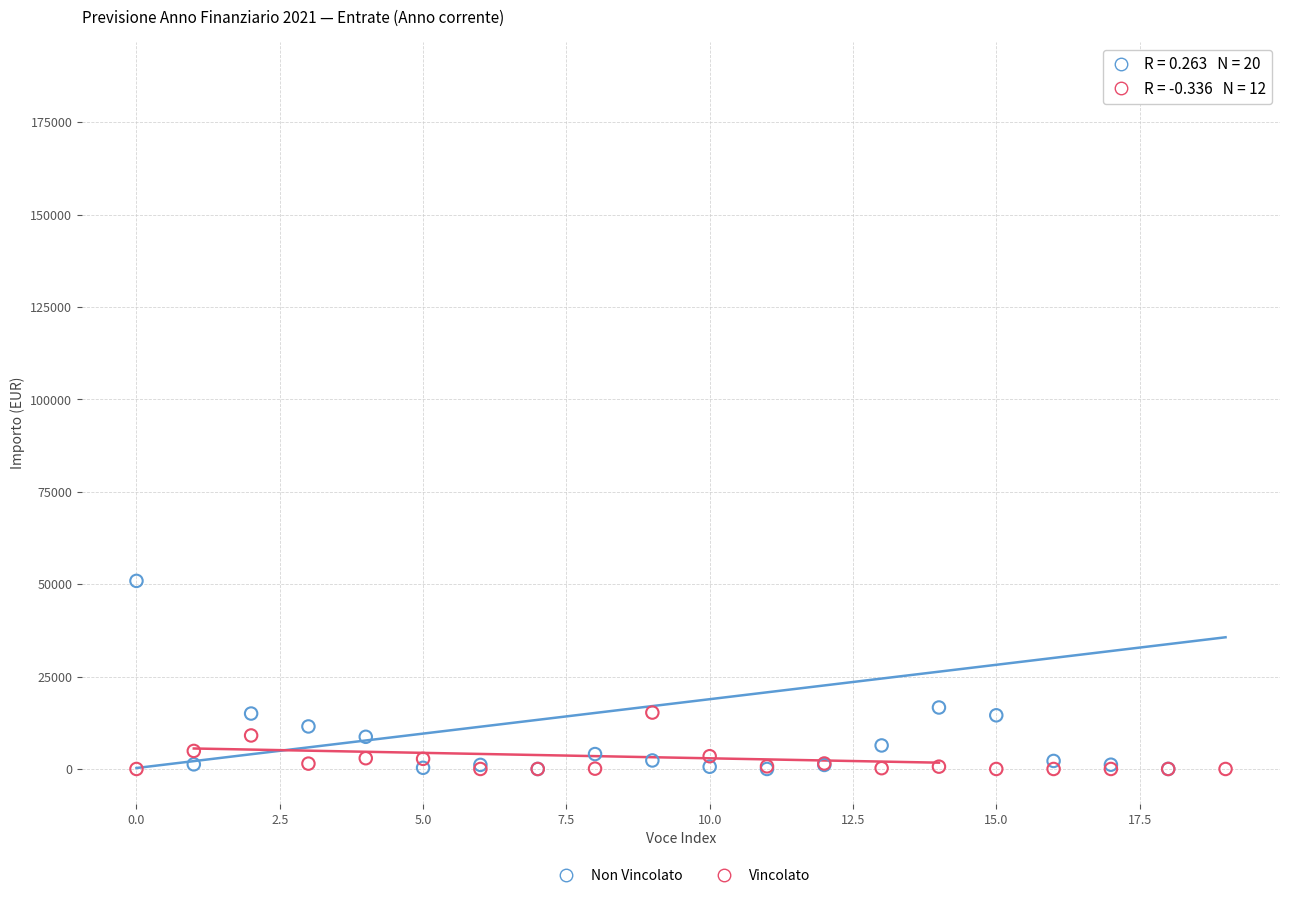

In the Non Vincolato series, what Y value is closest to 93633?

50890.5